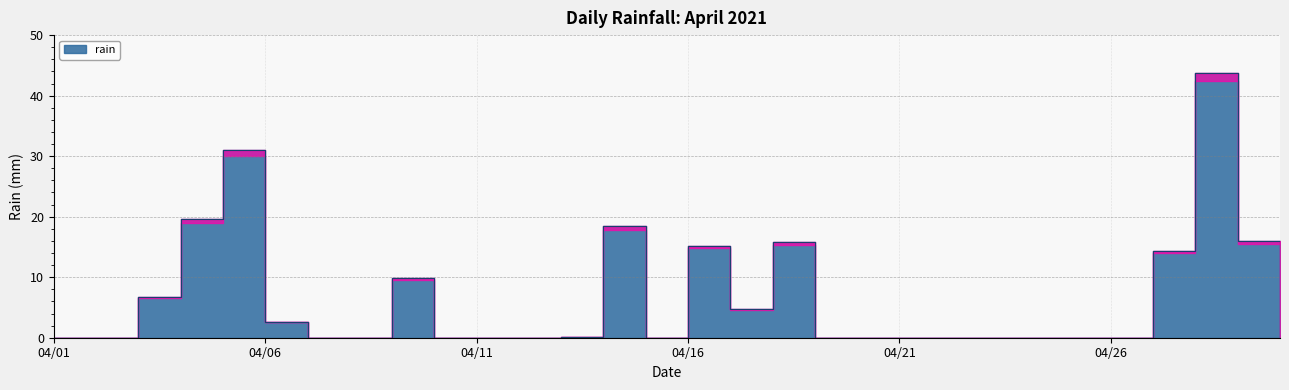

What is the average value?

6.6